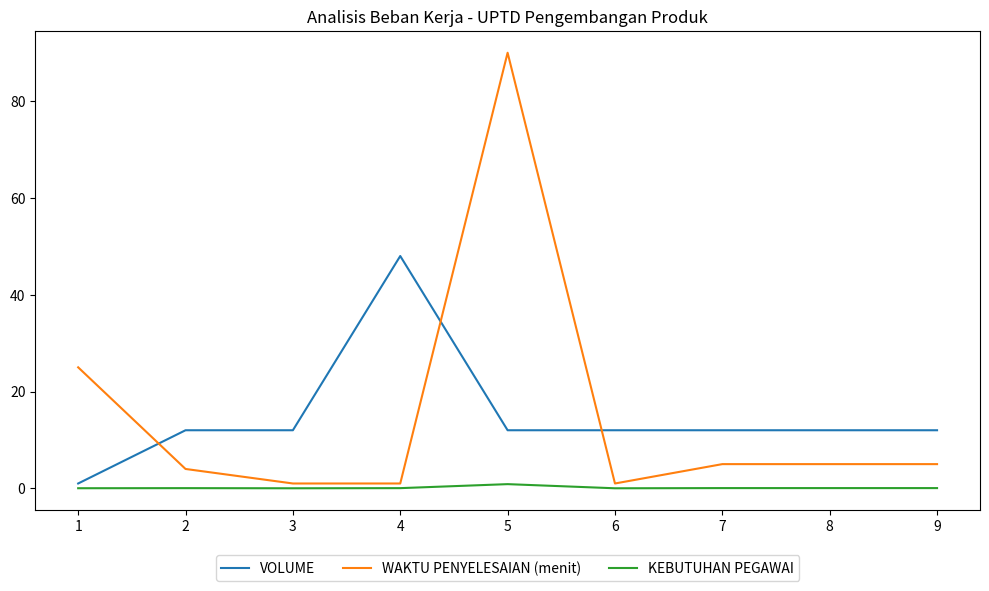

Is it true that KEBUTUHAN PEGAWAI equals 0.0 at 2?

True